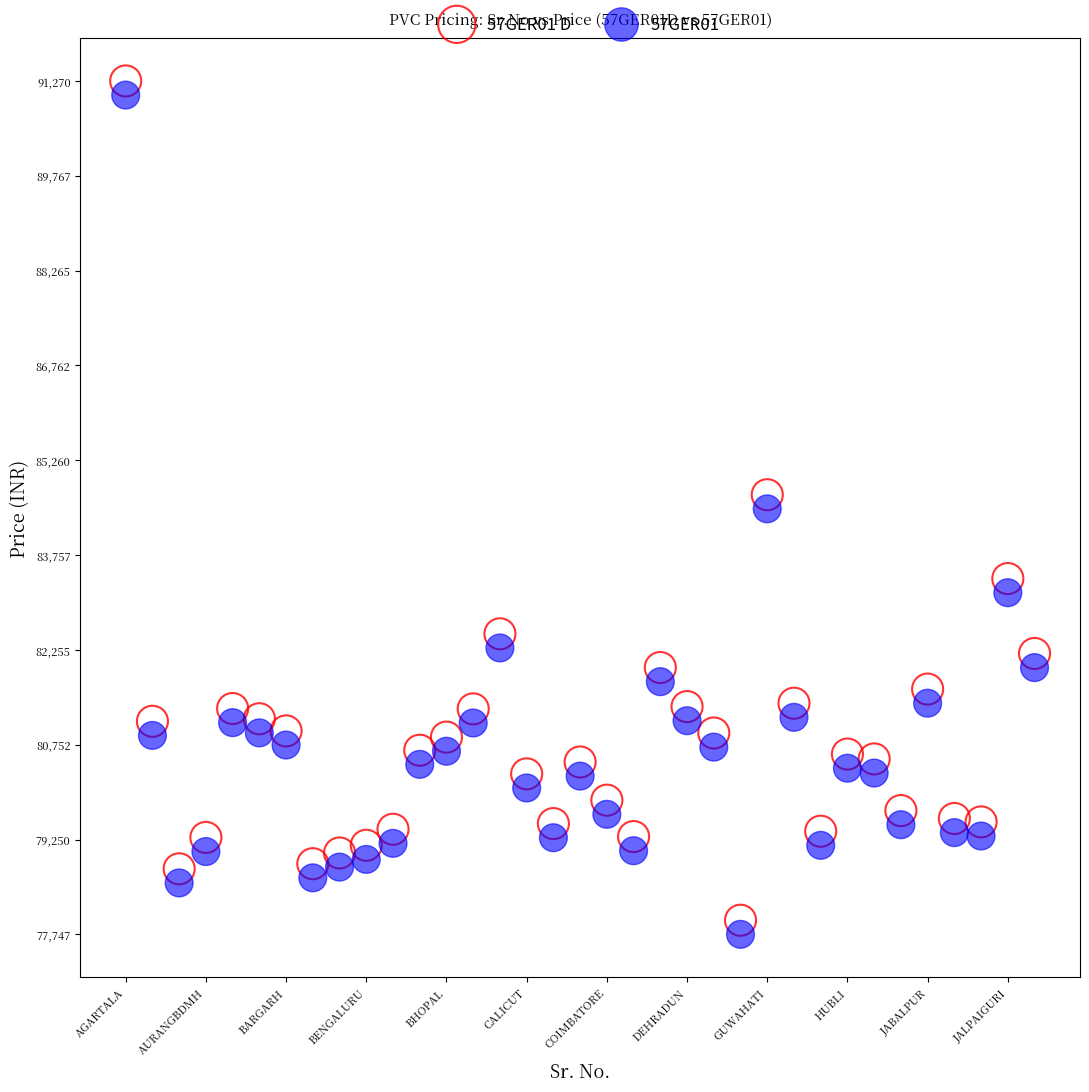

What are all the series names shown in the legend?

57GER01 D, 57GER01